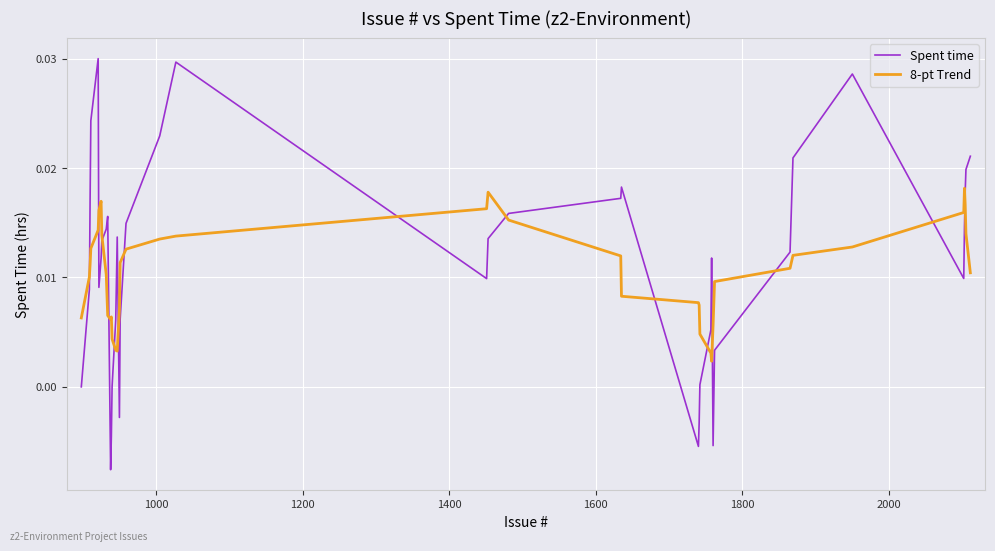

How many lines are shown in the chart?

2